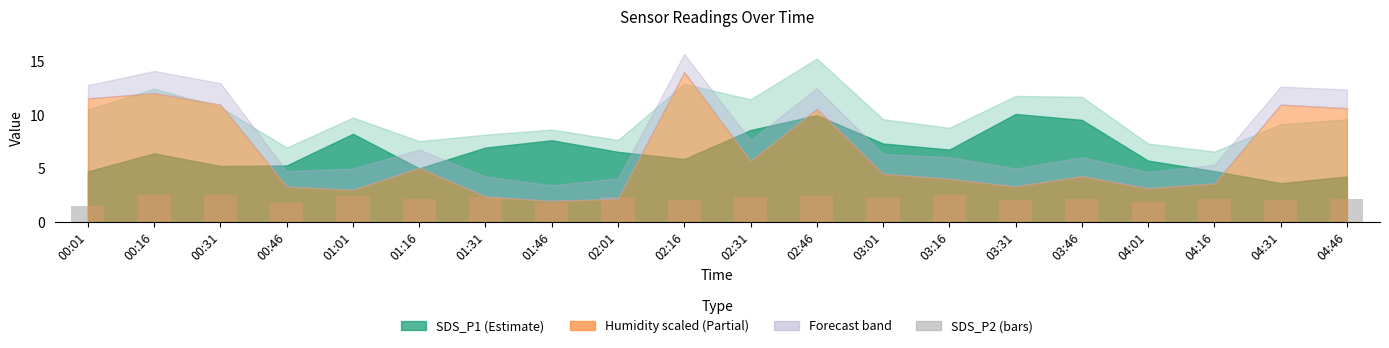

Approximately how many times larger is the value at 02:46 compared to 04:01?

1.3